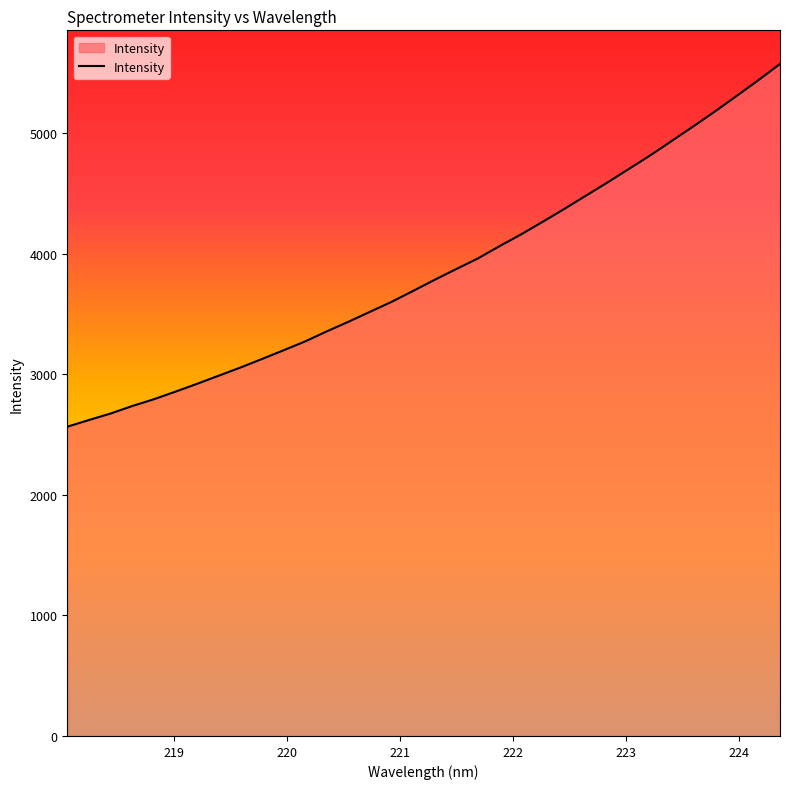

What is the difference between the maximum and minimum values?

3010.4